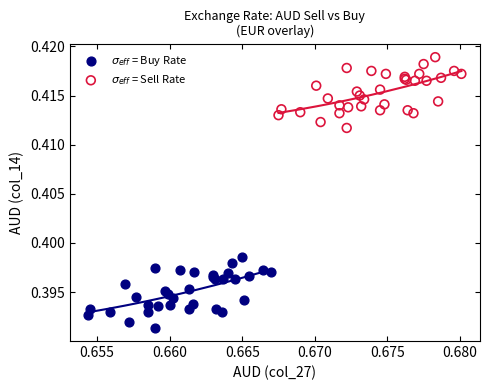

Which series contains the highest Y value?

$\sigma_{eff}$ = Sell Rate